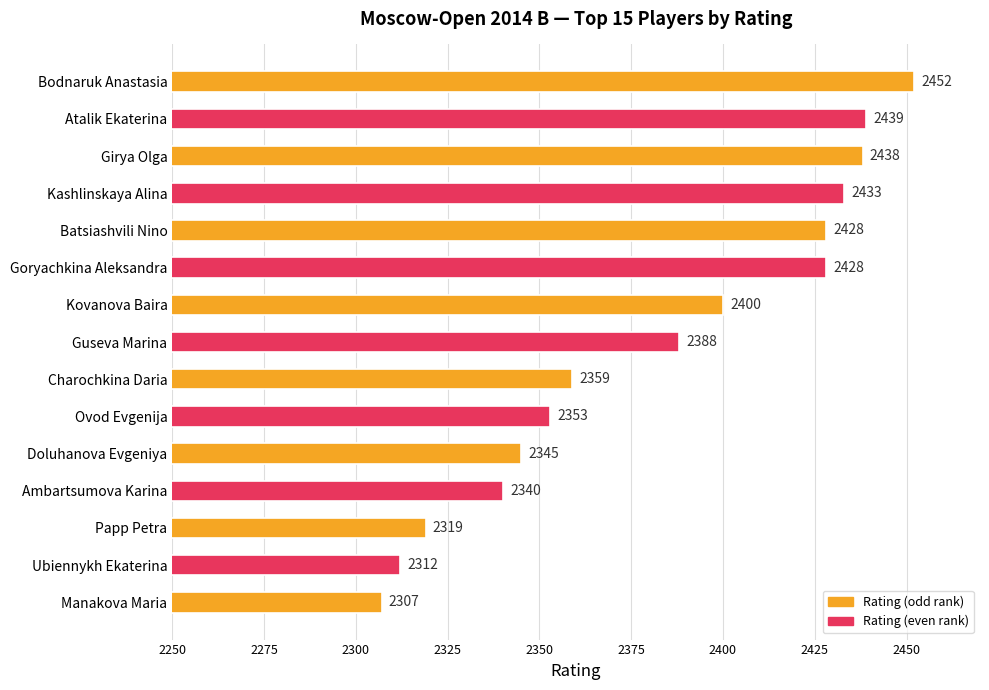

What is the difference between the maximum and minimum values?

145